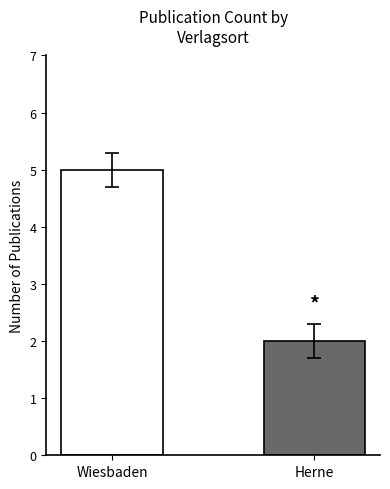

What is the smallest value displayed?

2